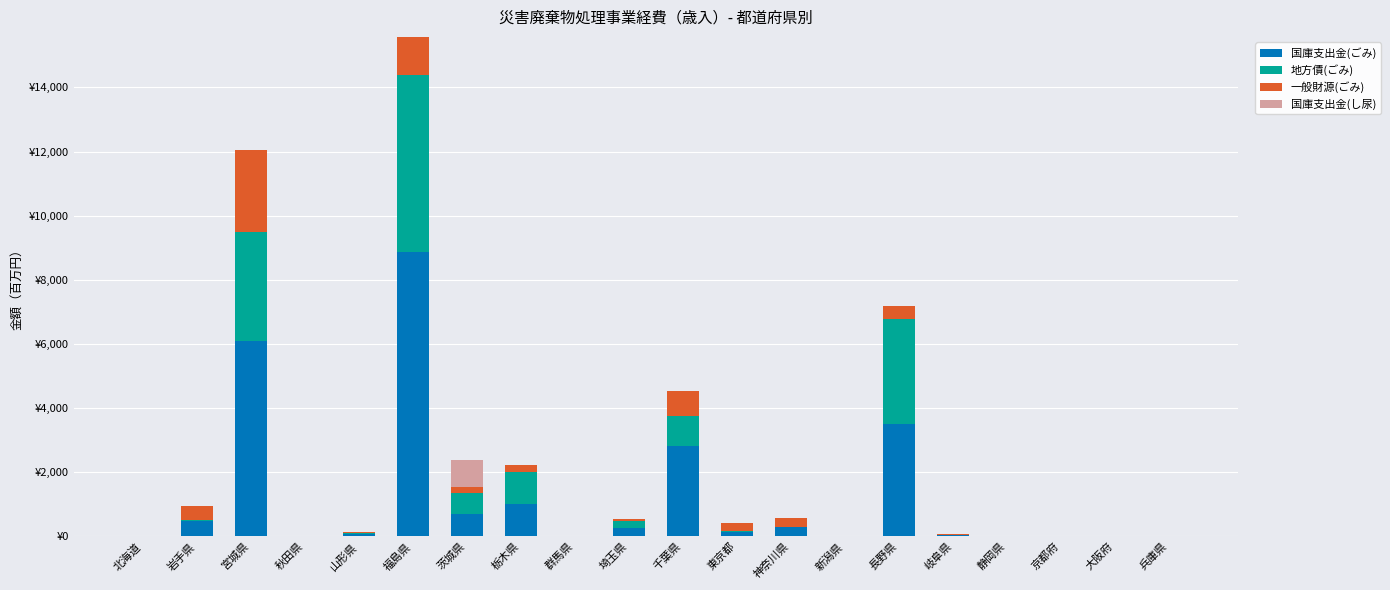

At 宮城県, list the series in order from smallest to largest.

国庫支出金(し尿), 一般財源(ごみ), 地方債(ごみ), 国庫支出金(ごみ)